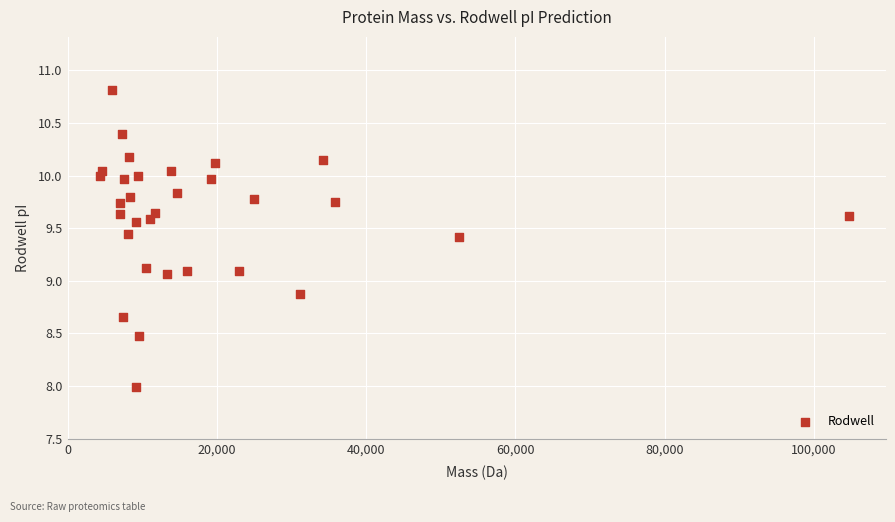

What is the range of X values (max minus min)?

100211.2